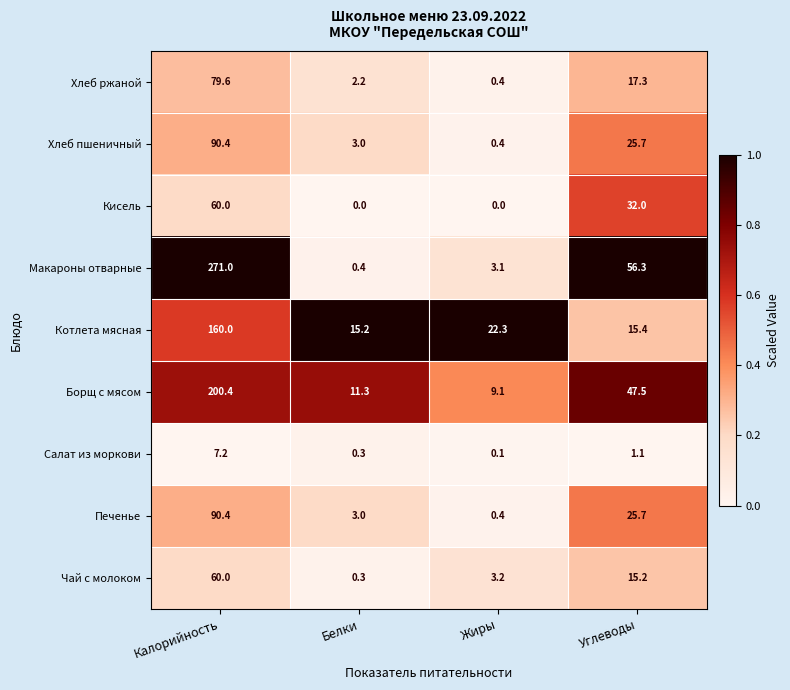

What is the greatest value displayed?

271.0